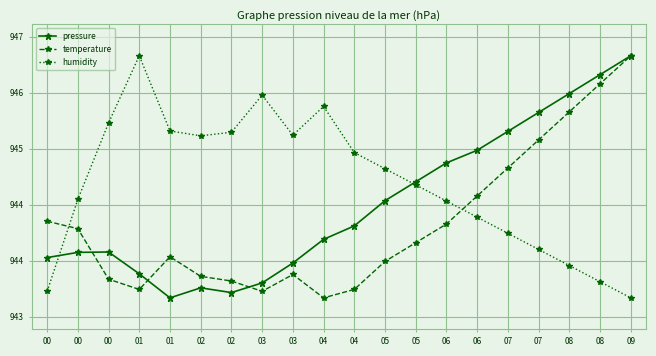

At 09, list the series in order from smallest to largest.

humidity, pressure, temperature